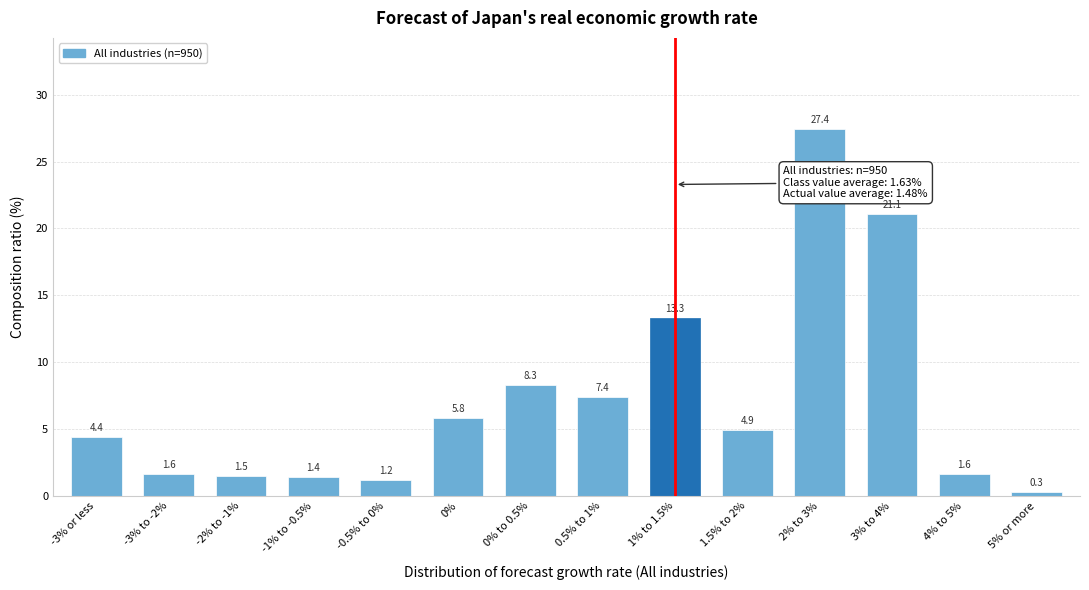

Reading left to right, extract all data points from this chart.

-3% or less=4.4	-3% to -2%=1.6	-2% to -1%=1.5	-1% to -0.5%=1.4	-0.5% to 0%=1.2	0%=5.8	0% to 0.5%=8.3	0.5% to 1%=7.4	1% to 1.5%=13.3	1.5% to 2%=4.9	2% to 3%=27.4	3% to 4%=21.1	4% to 5%=1.6	5% or more=0.3